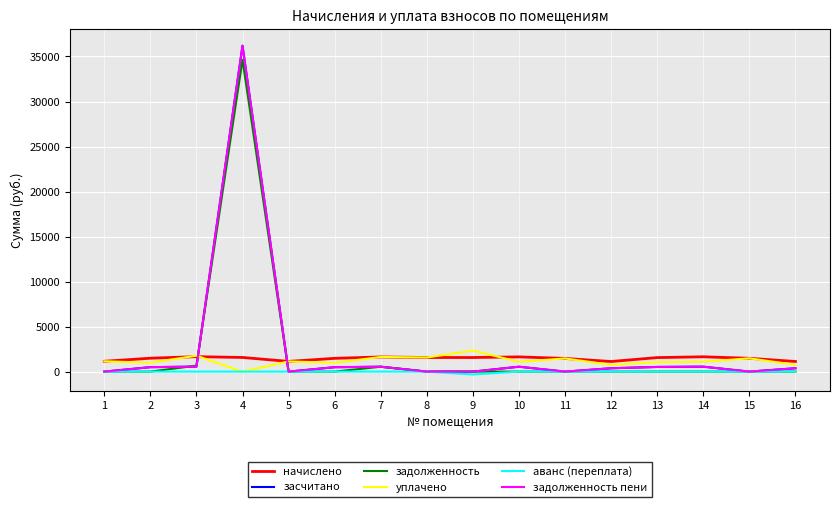

At which category does the chart reach its minimum across all series?

9